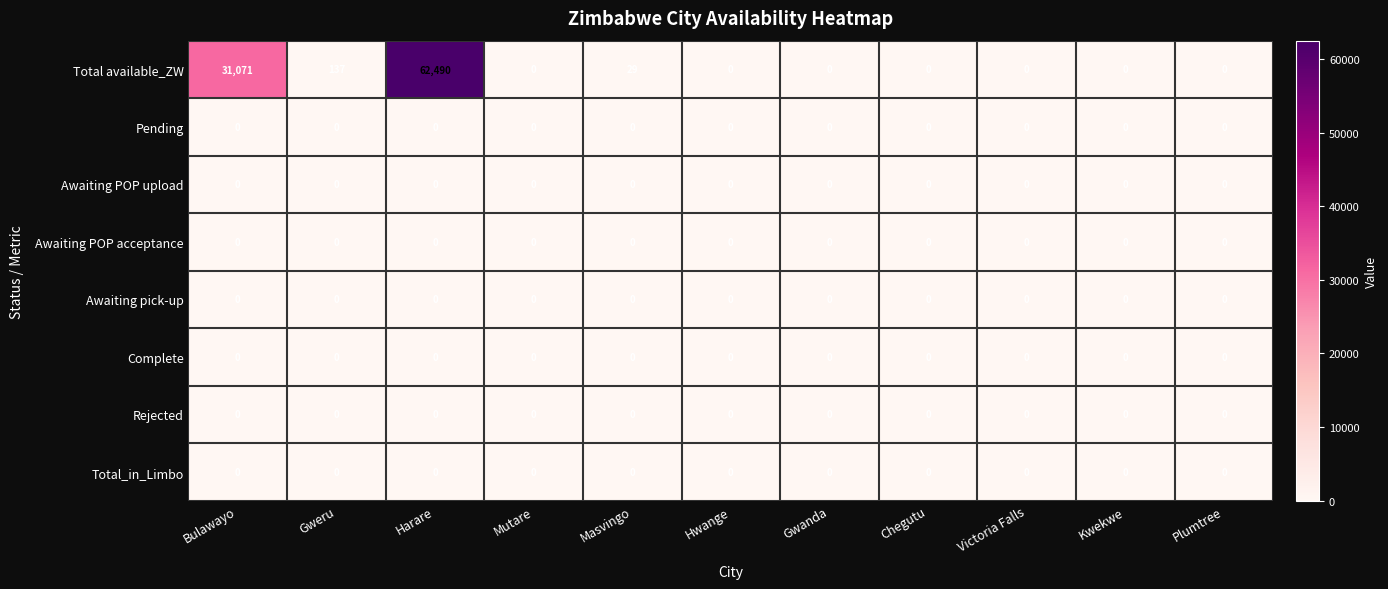

What is the maximum value shown in the chart?

62490